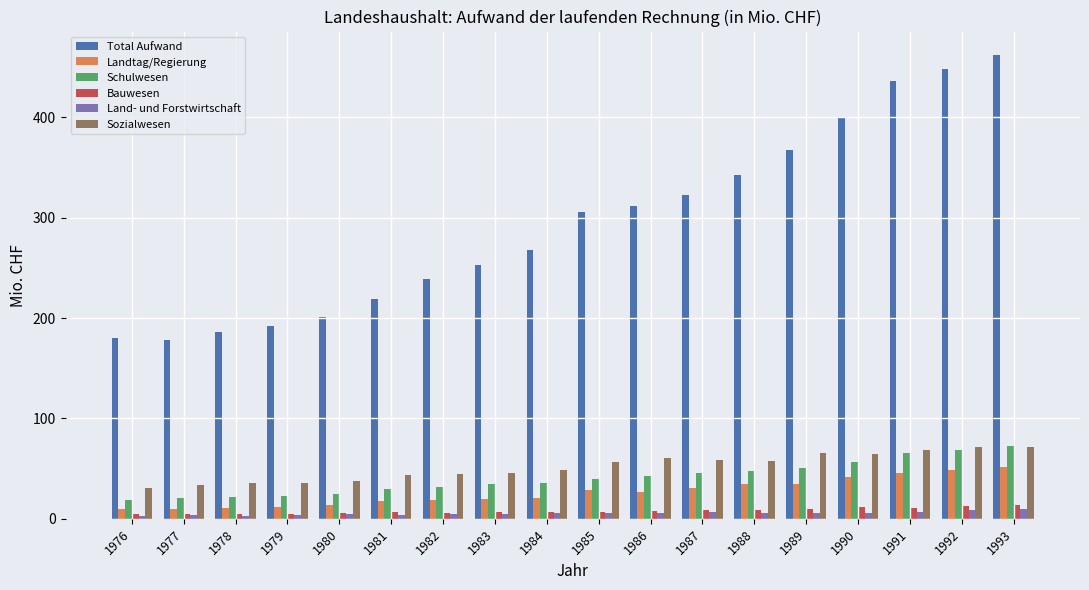

How many data points in Schulwesen are less than 39?

9